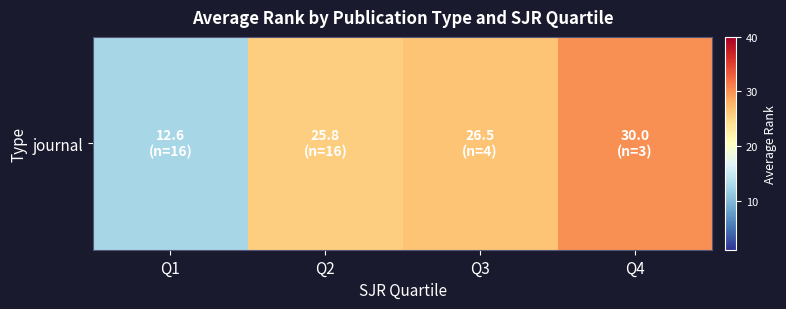

What is the greatest value displayed?

30.0